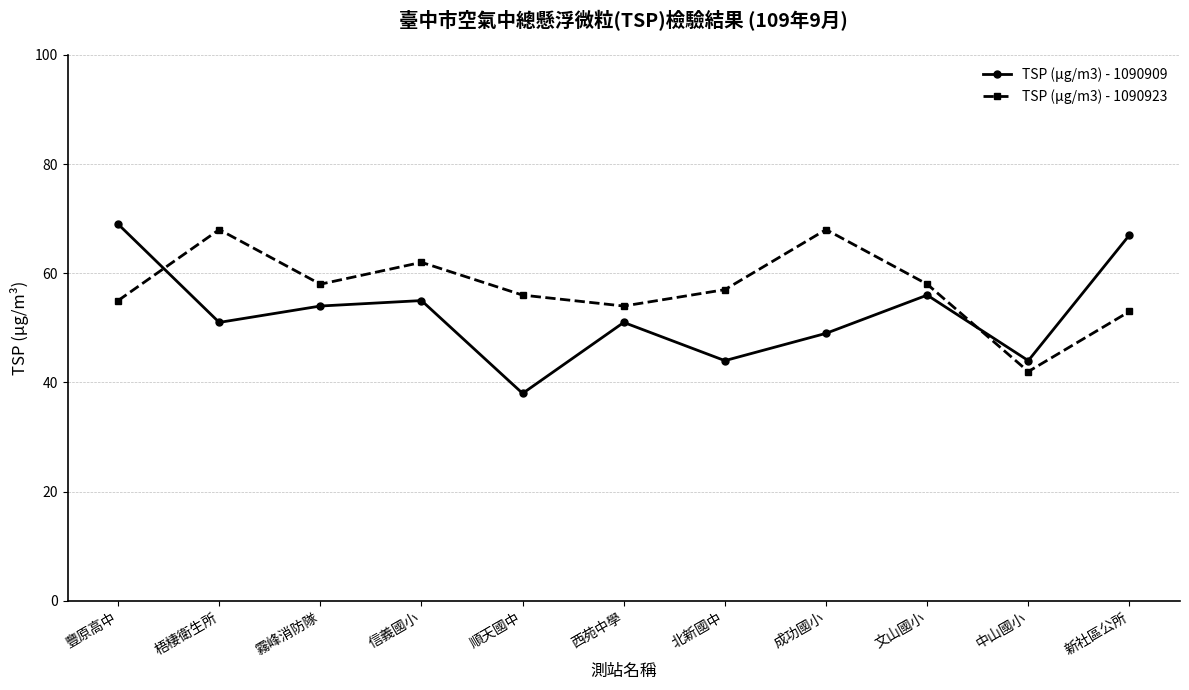

True or false: TSP (μg/m3) - 1090923 has a value of 102 at 成功國小.

False